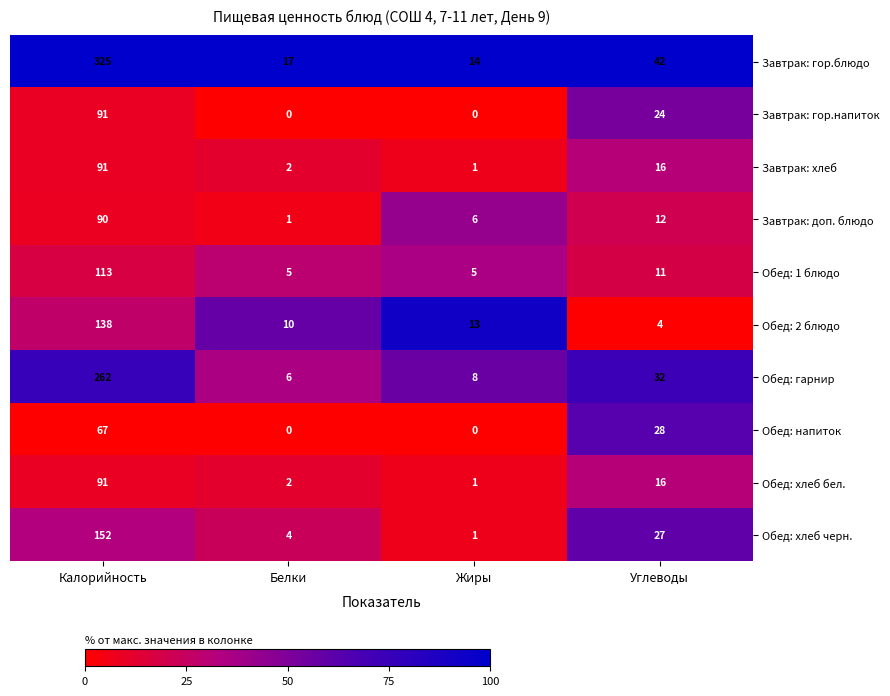

At which category does the chart reach its peak across all series?

Калорийность